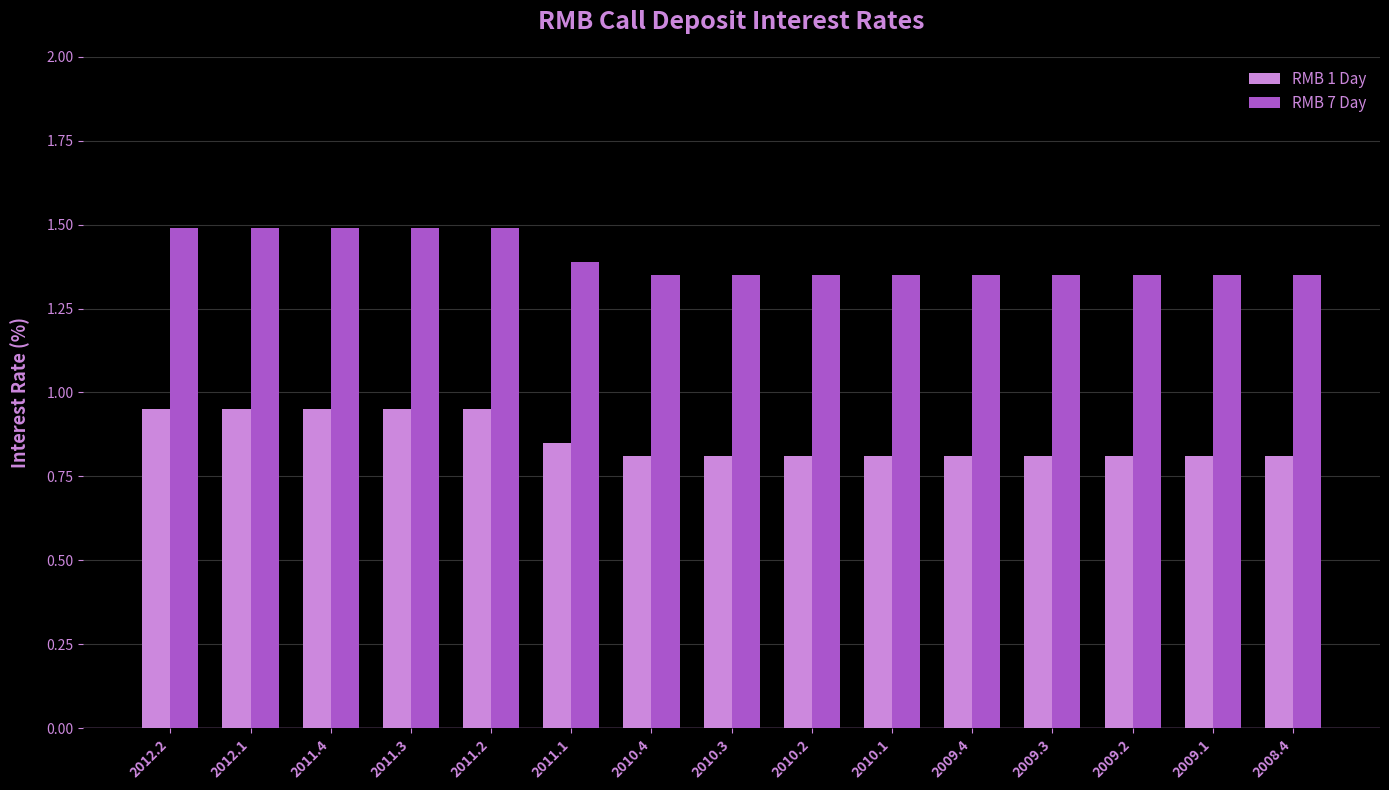

How many RMB 1 Day values are between 0 and 1?

15